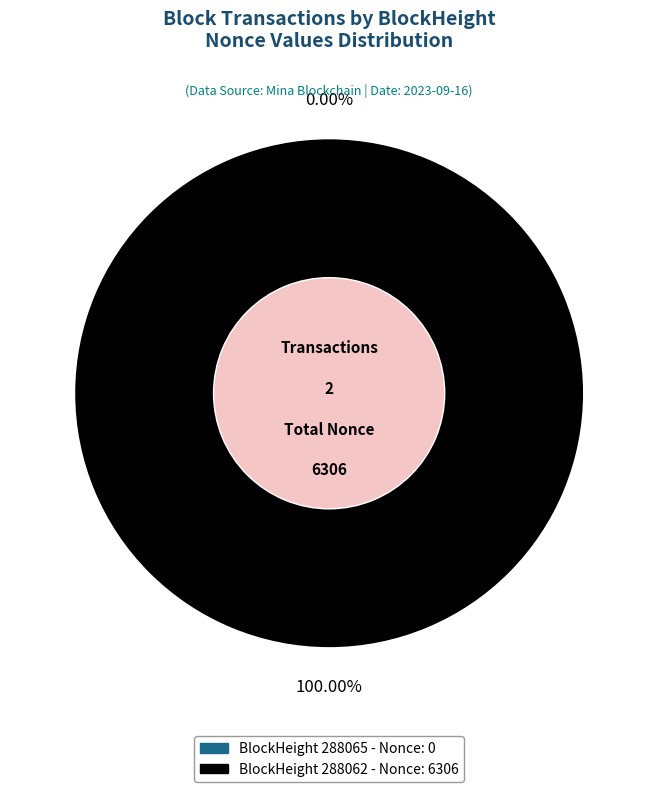

To the nearest percent, what portion does 288062 represent?

100%